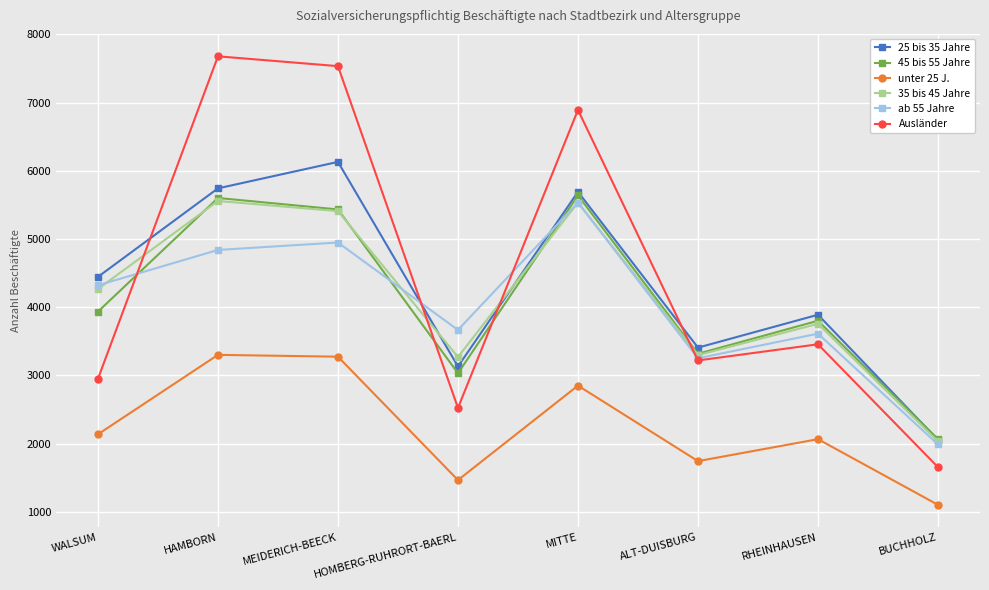

What is the label of the 5th point from the right?

HOMBERG-RUHRORT-BAERL